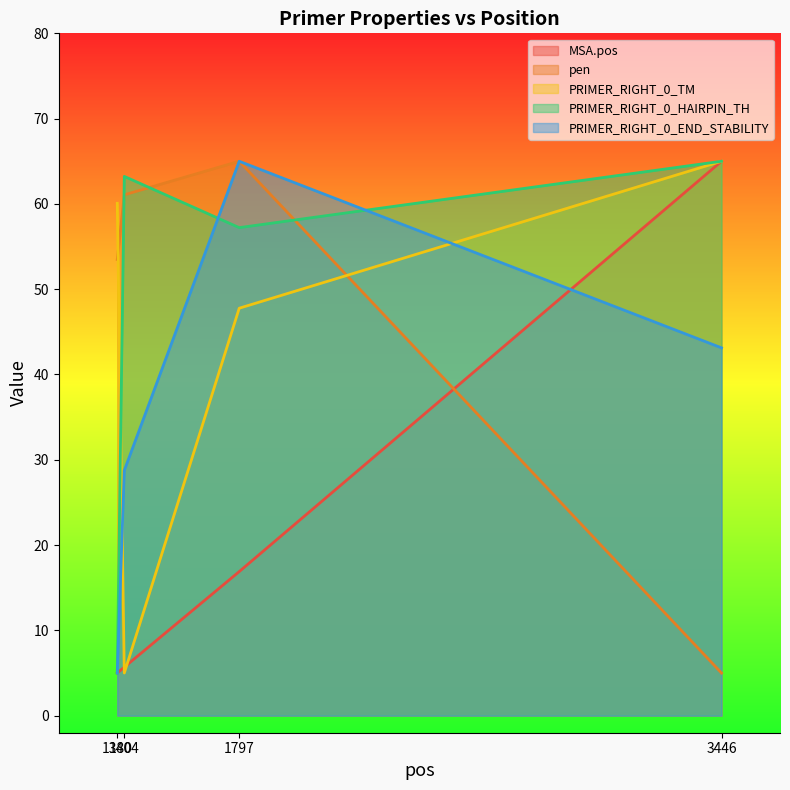

At which label is PRIMER_RIGHT_0_HAIRPIN_TH closest to 35?

1797